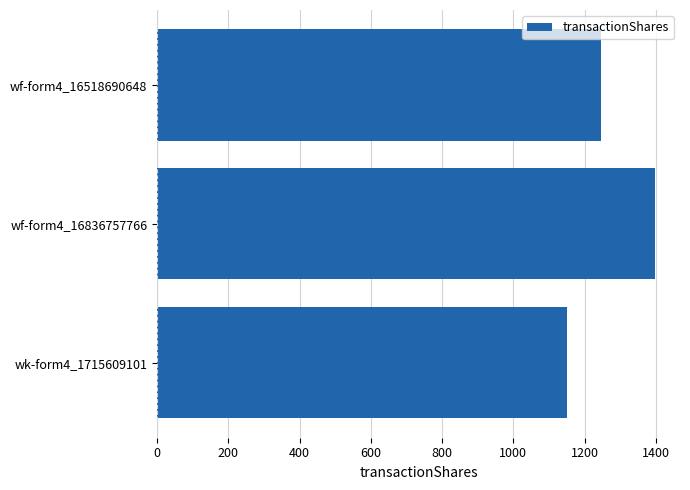

Rank the categories by value from lowest to highest.

wk-form4_1715609101, wf-form4_16518690648, wf-form4_16836757766